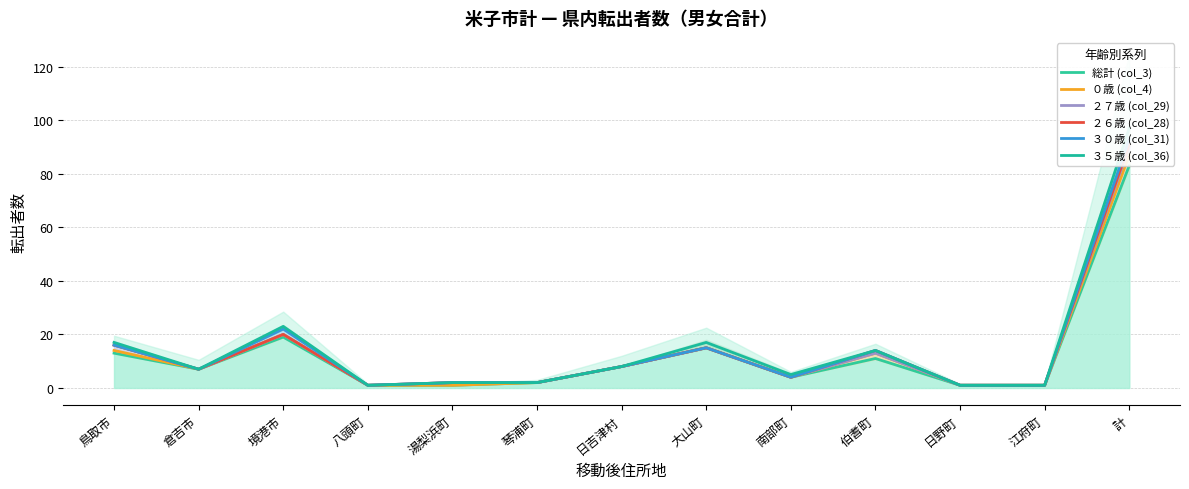

True or false: ３５歳 (col_36) and ３０歳 (col_31) cross at least once.

False